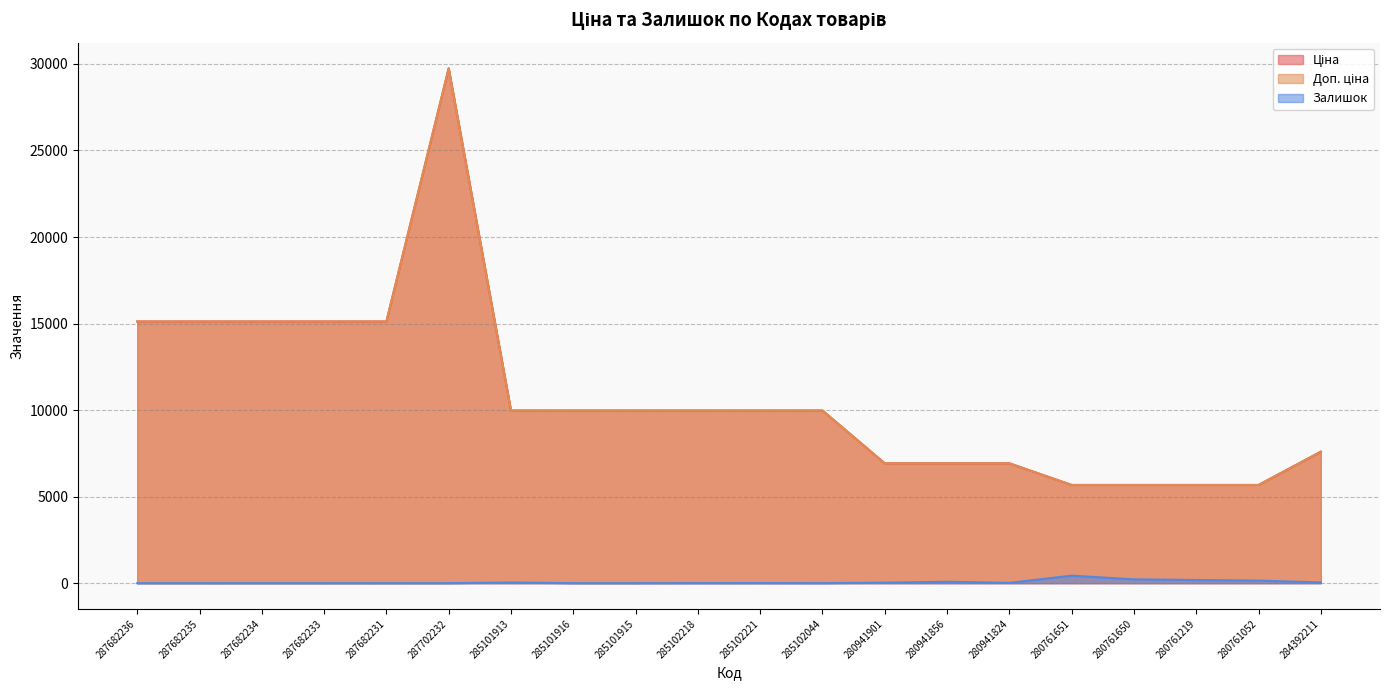

At which category does Доп. ціна reach its first local peak?

287702232